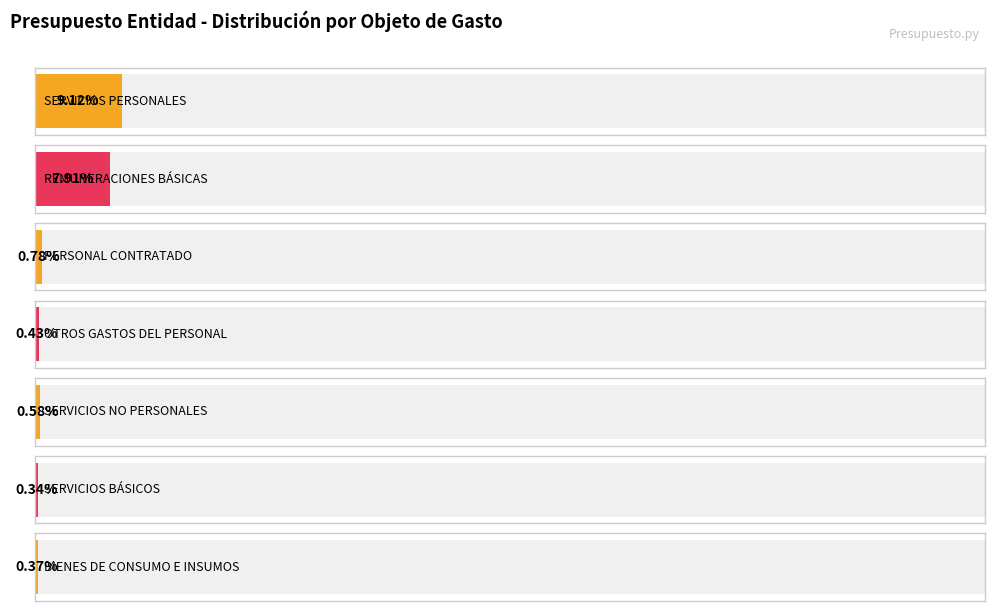

How many values exceed 421543903?

3